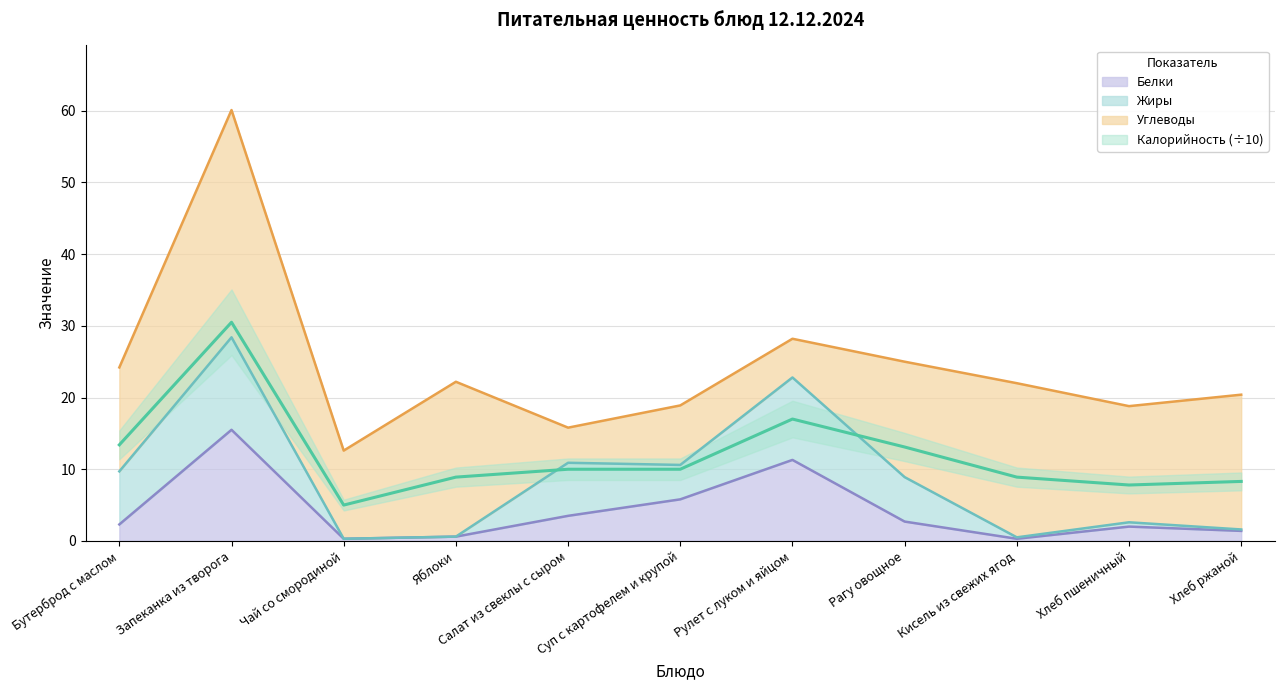

True or false: Белки has a value of 1.4 at Хлеб ржаной.

True